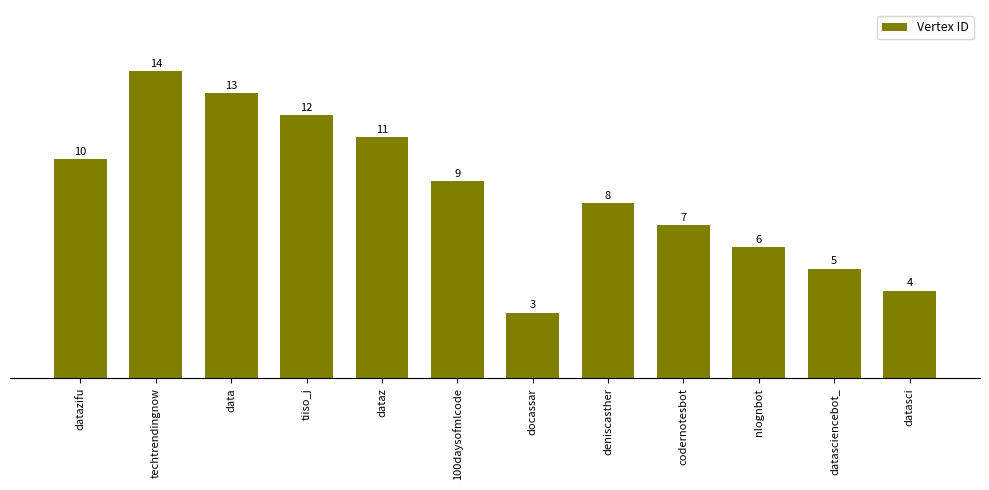

Rank the categories by value from highest to lowest.

techtrendingnow, data, tiiso_j, dataz, datazifu, 100daysofmlcode, deniscasther, codernotesbot, nlognbot, datasciencebot_, datasci, docassar